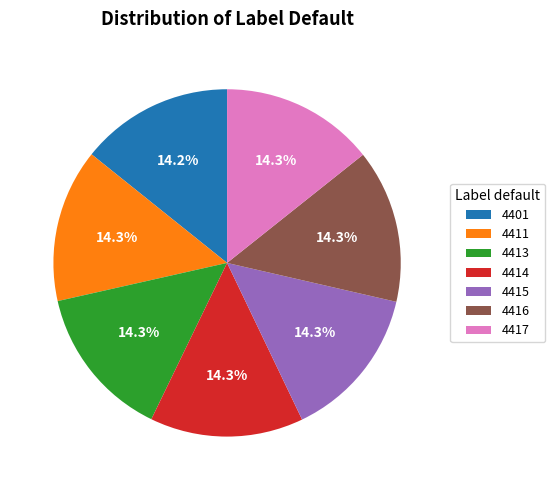

To the nearest percent, what portion does 4416 represent?

14%